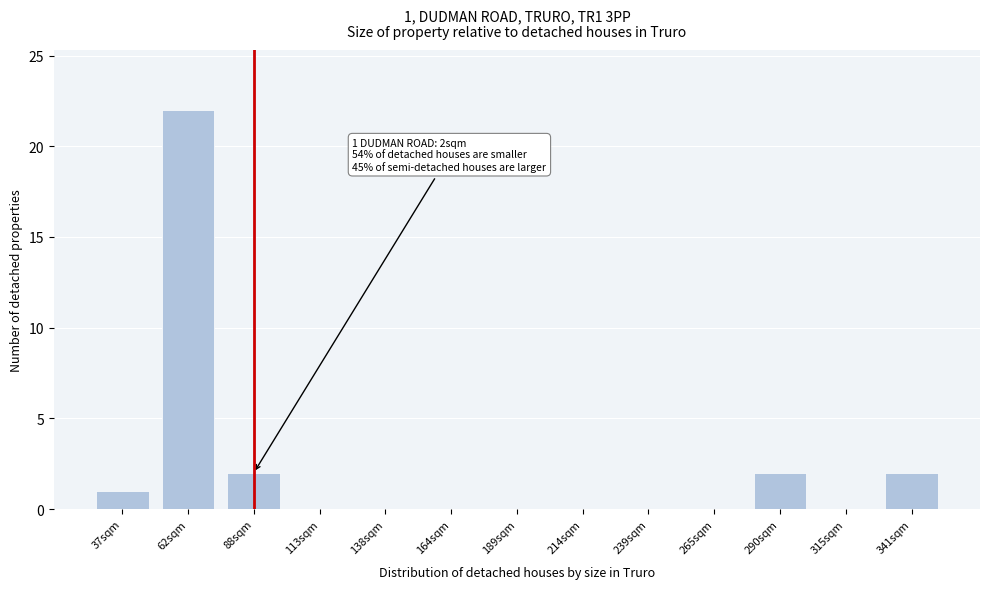

Reading left to right, transcribe all the data shown in this chart.

37sqm=1	62sqm=22	88sqm=2	113sqm=0	138sqm=0	164sqm=0	189sqm=0	214sqm=0	239sqm=0	265sqm=0	290sqm=2	315sqm=0	341sqm=2